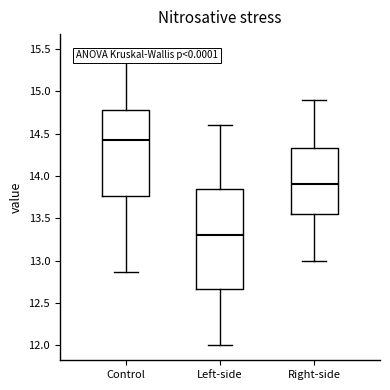

Reading left to right, transcribe this box plot: for each box, give where its median line is, the range the box spans, and where its two whiskers end, as read against the y-axis. The values are not printed on the chart, so give them approximately, as read against the axis.

Control: median 14.45, box 13.75 to 14.80, whiskers 12.85 to 15.50
Left-side: median 13.30, box 12.65 to 13.85, whiskers 12.00 to 14.60
Right-side: median 13.90, box 13.55 to 14.35, whiskers 13.00 to 14.90